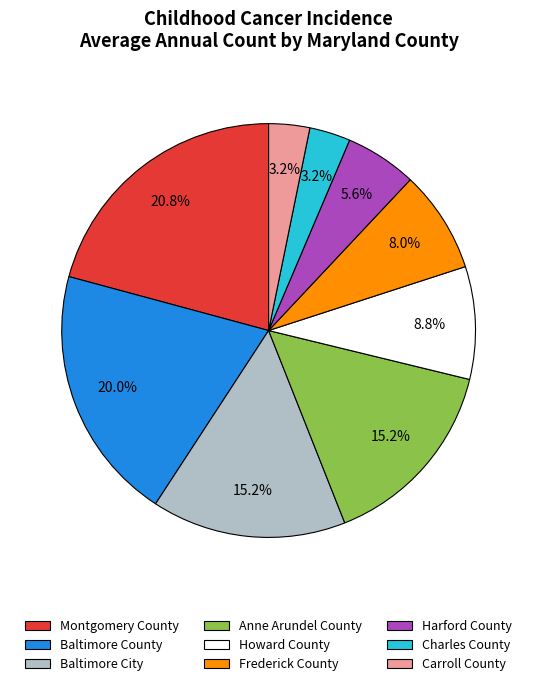

To the nearest percent, what is the difference between the Montgomery County and Anne Arundel County slice percentages?

6%